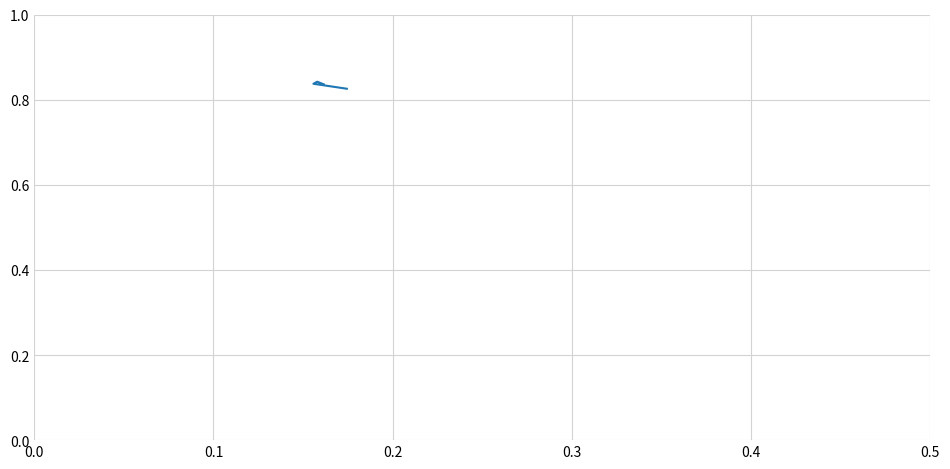

What is the sum of all values?

3.3